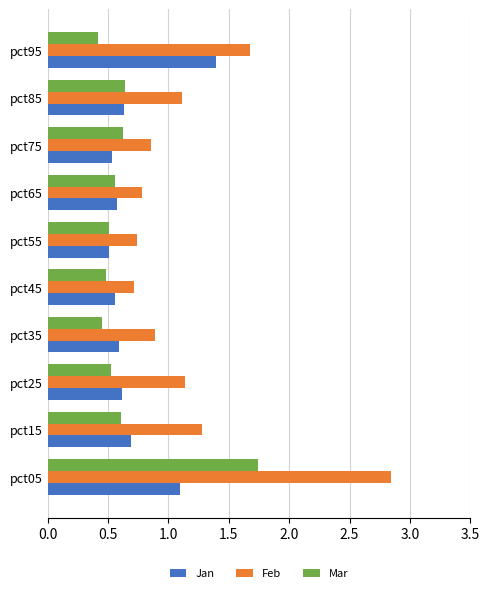

True or false: Mar has a value of 0.2 at pct15.

False